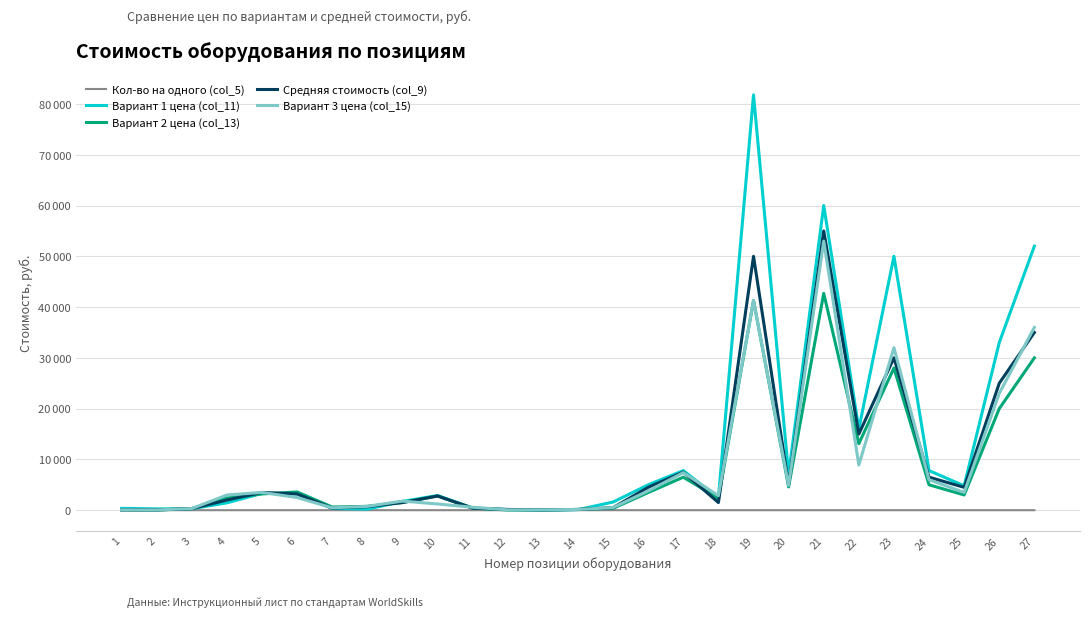

List the series in order of their peak value, highest first.

Вариант 1 цена (col_11), Средняя стоимость (col_9), Вариант 3 цена (col_15), Вариант 2 цена (col_13), Кол-во на одного (col_5)